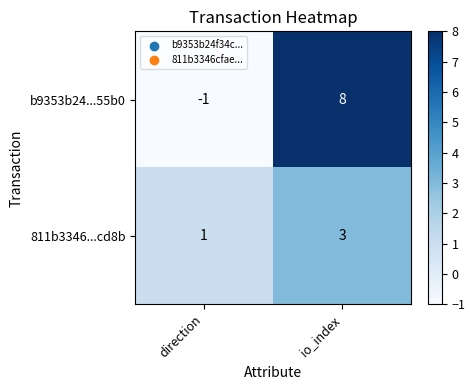

Which series has the largest range (max minus min)?

b9353b24...55b0